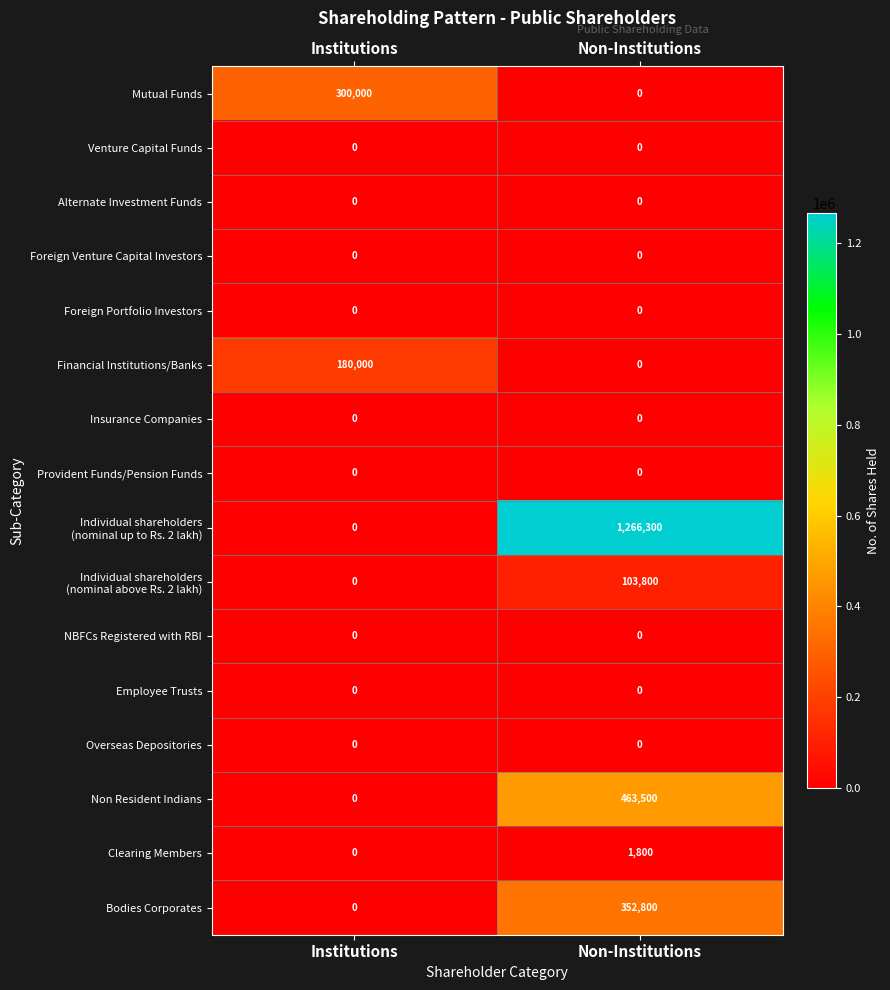

What is the average value of the Clearing Members series?

900